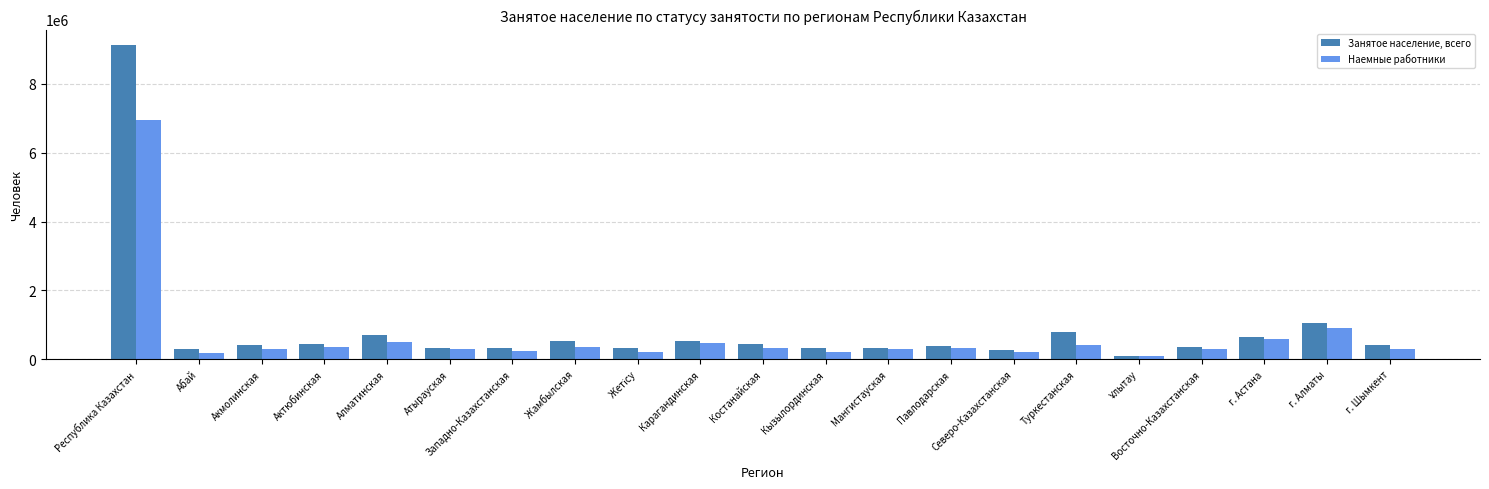

Which series has the largest range (max minus min)?

Занятое население, всего